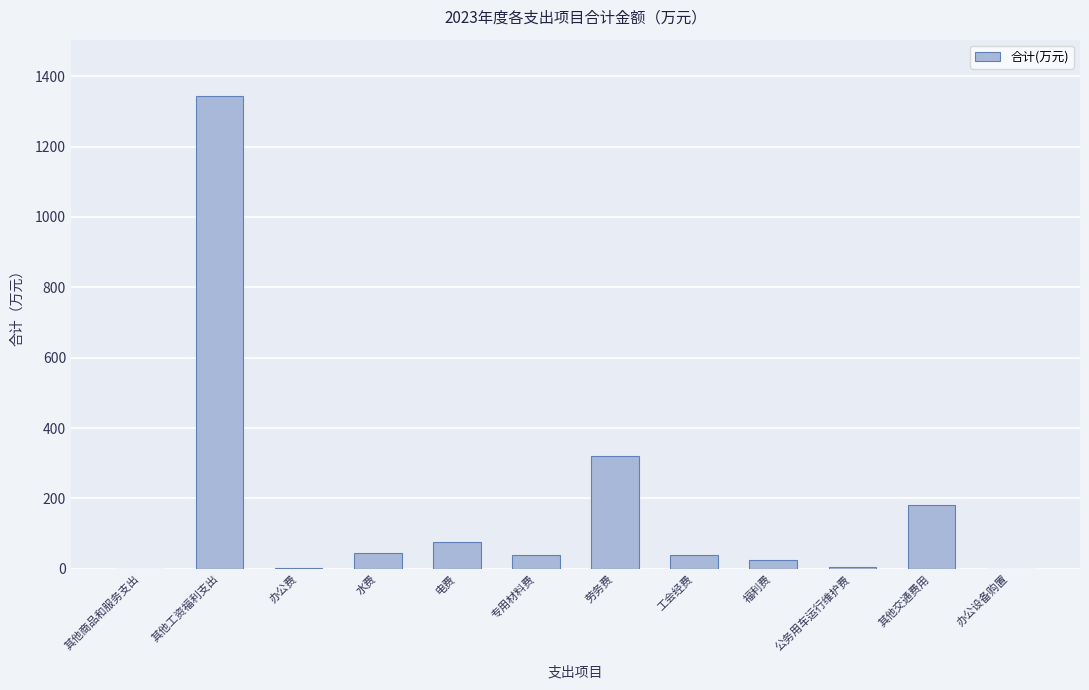

Which has a higher value, 其他工资福利支出 or 电费?

其他工资福利支出